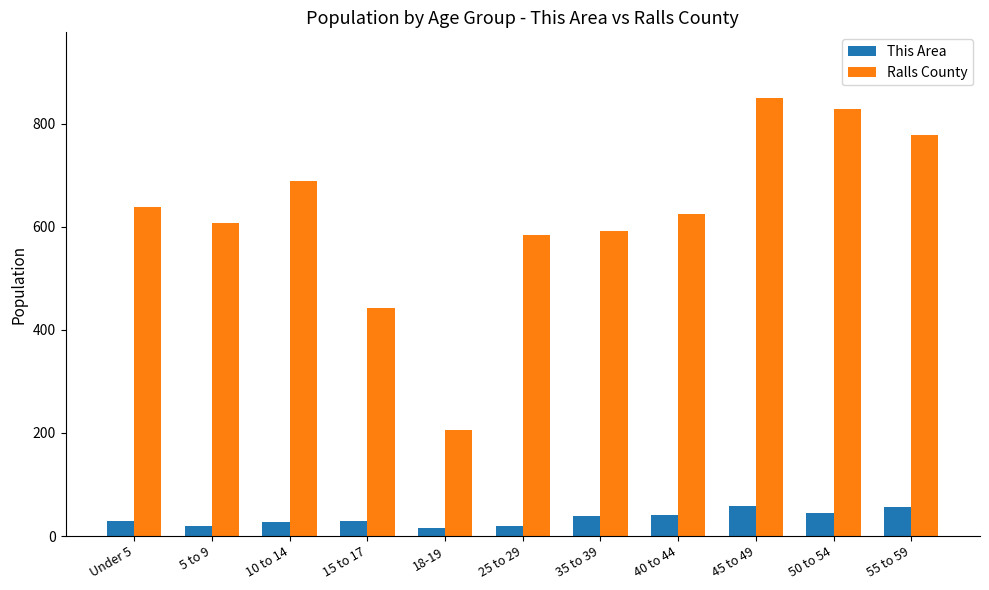

At how many categories does at least one series exceed 436?

10